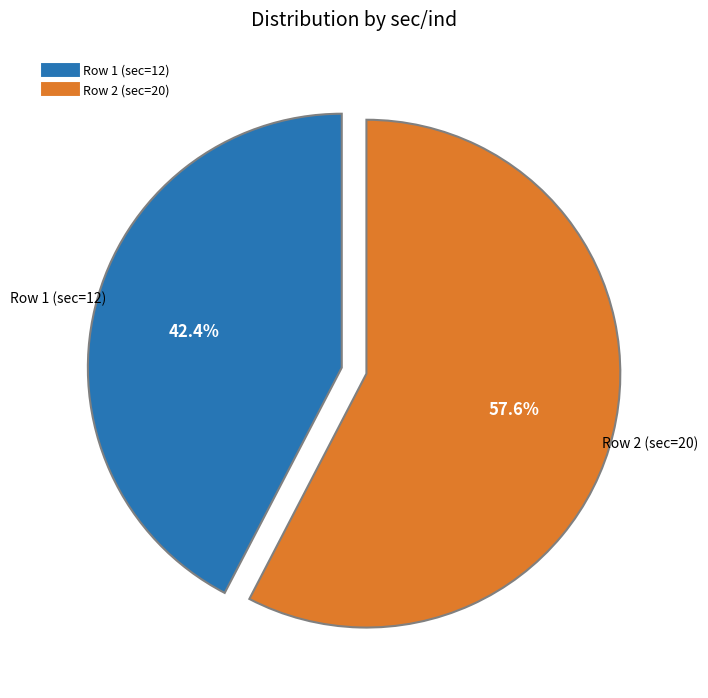

Is there any slice that represents more than half of the pie?

Yes